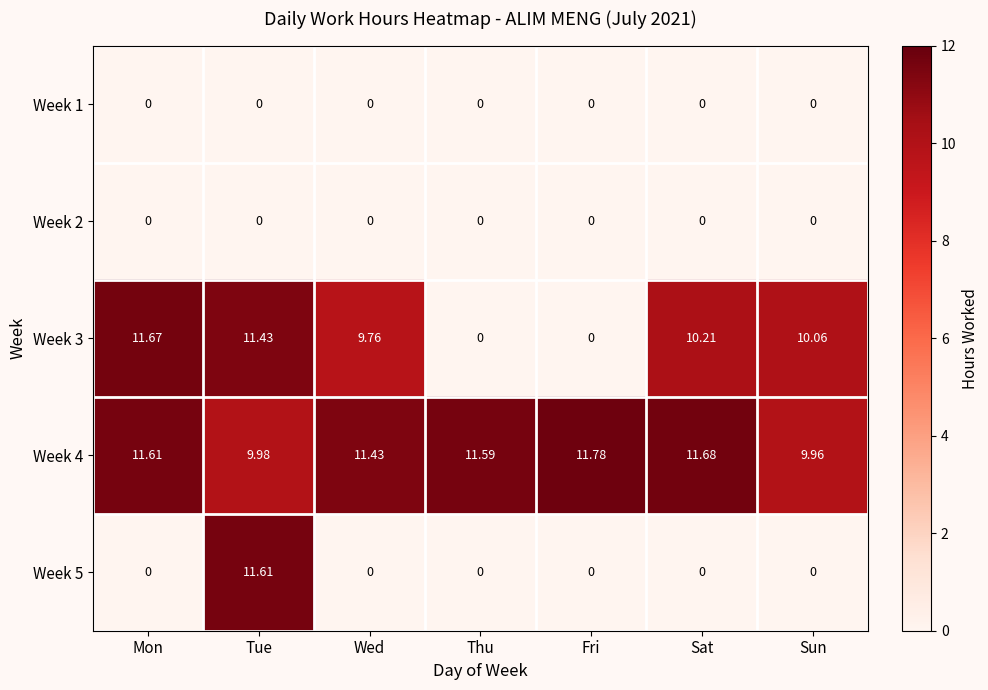

Which category has the highest value in the Week 4 series?

Fri